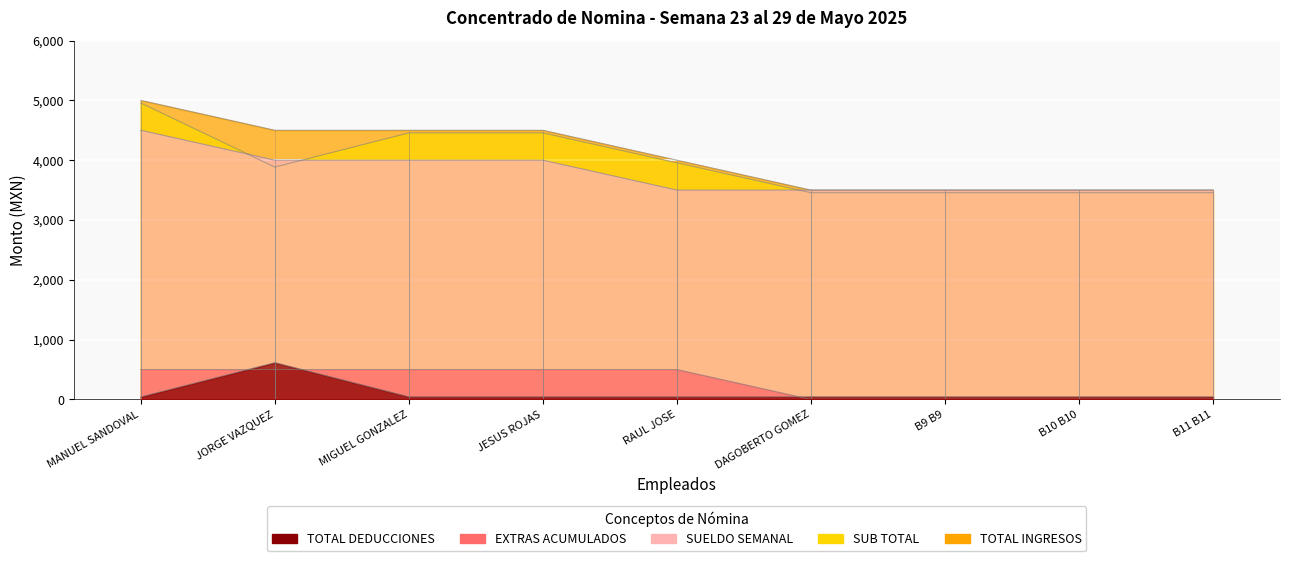

What position from the right is JESUS ROJAS?

6